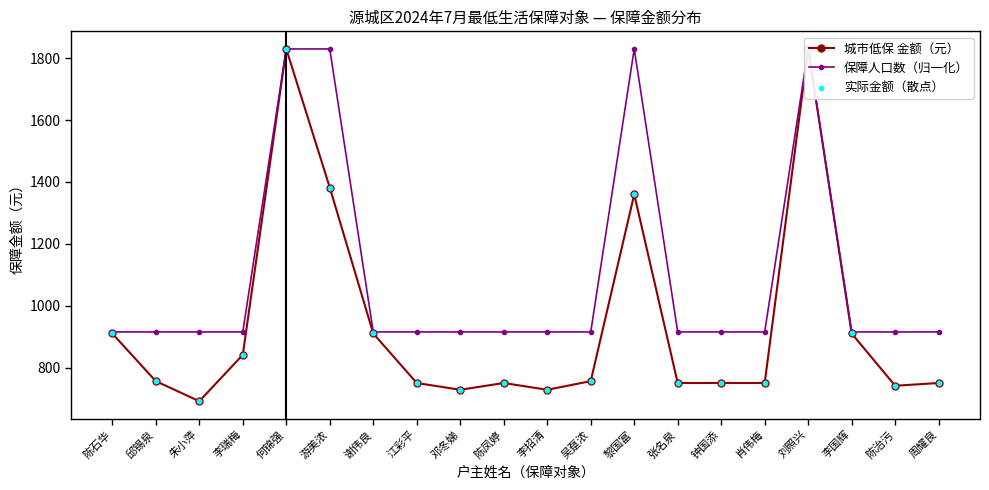

Which series reaches the minimum Y coordinate?

城市低保 金额（元）